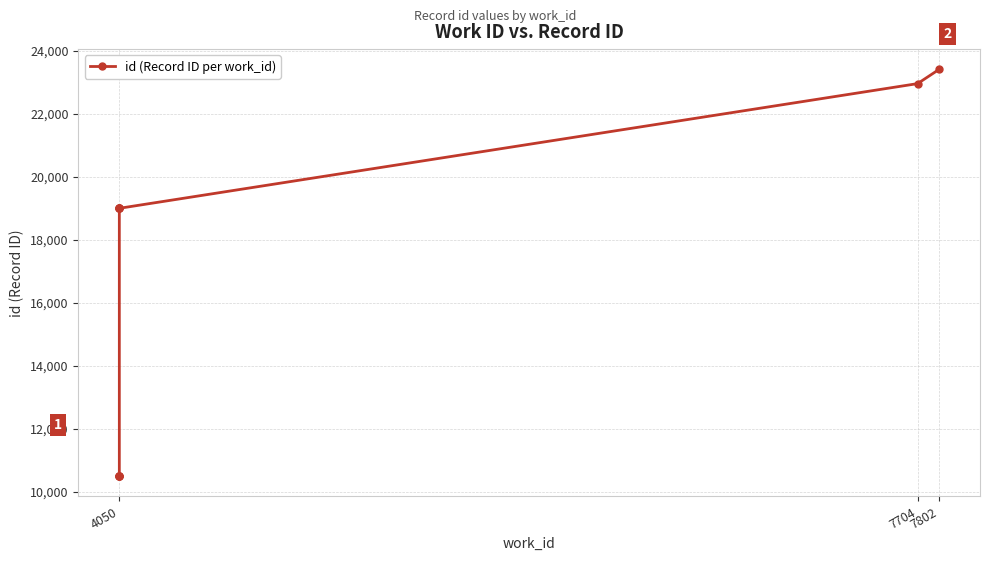

Does the chart have visible grid lines?

Yes